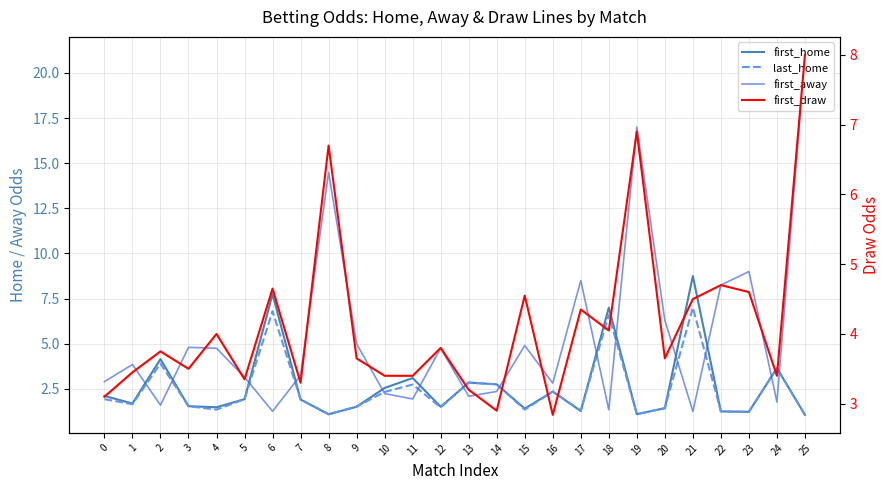

Which category has the lowest value in the first_home series?

25